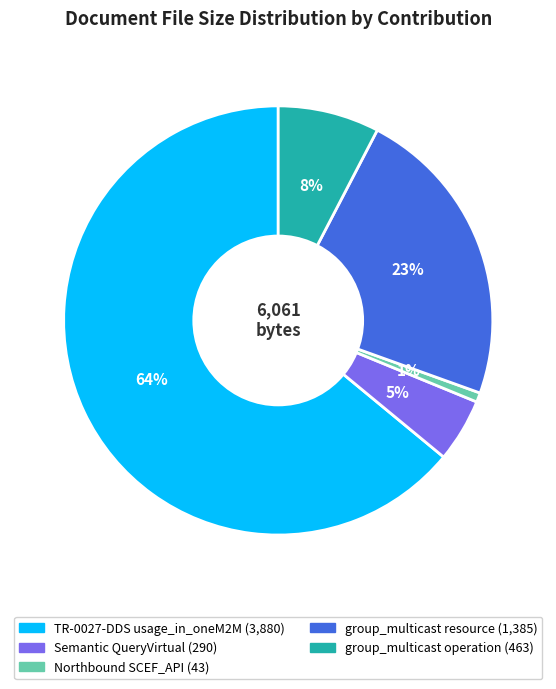

To the nearest percent, what is the average slice percentage?

20%